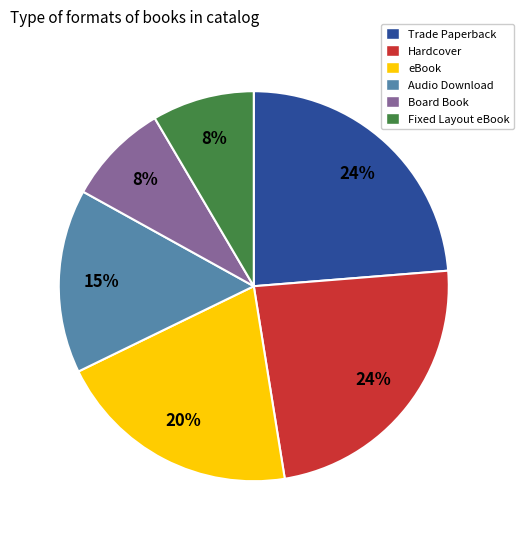

Is there a majority slice in this chart?

No